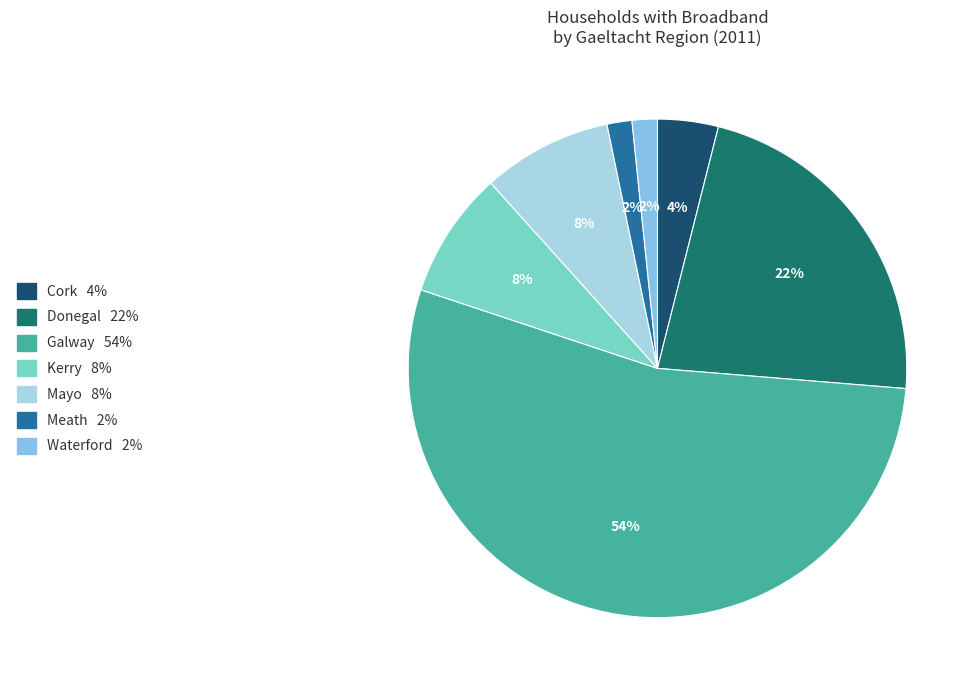

What is the largest slice in the pie chart?

Galway